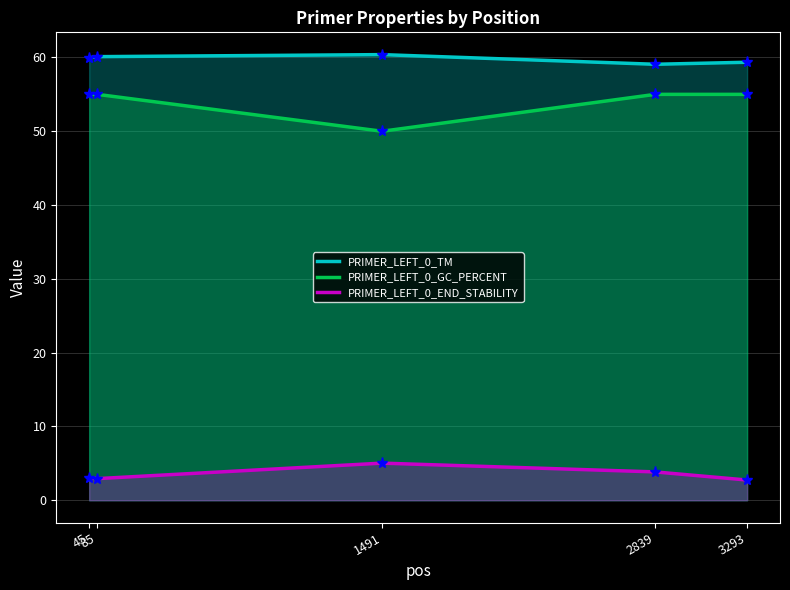

Where is PRIMER_LEFT_0_GC_PERCENT nearest to the value 52?

1491